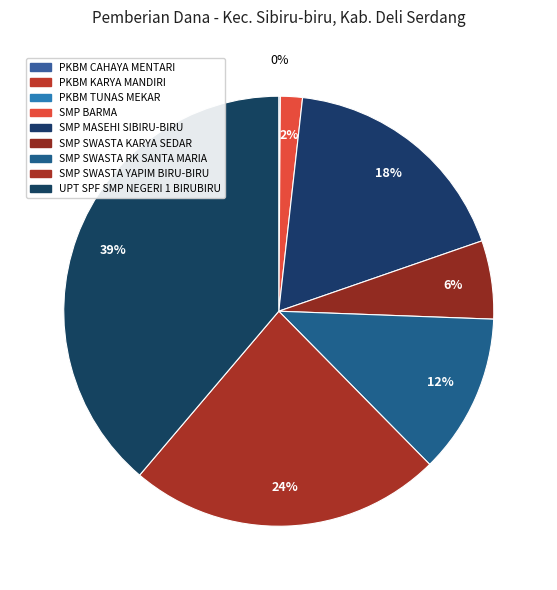

Rank the categories by value from lowest to highest.

PKBM KARYA MANDIRI, PKBM TUNAS MEKAR, PKBM CAHAYA MENTARI, SMP BARMA, SMP SWASTA KARYA SEDAR, SMP SWASTA RK SANTA MARIA, SMP MASEHI SIBIRU-BIRU, SMP SWASTA YAPIM BIRU-BIRU, UPT SPF SMP NEGERI 1 BIRUBIRU